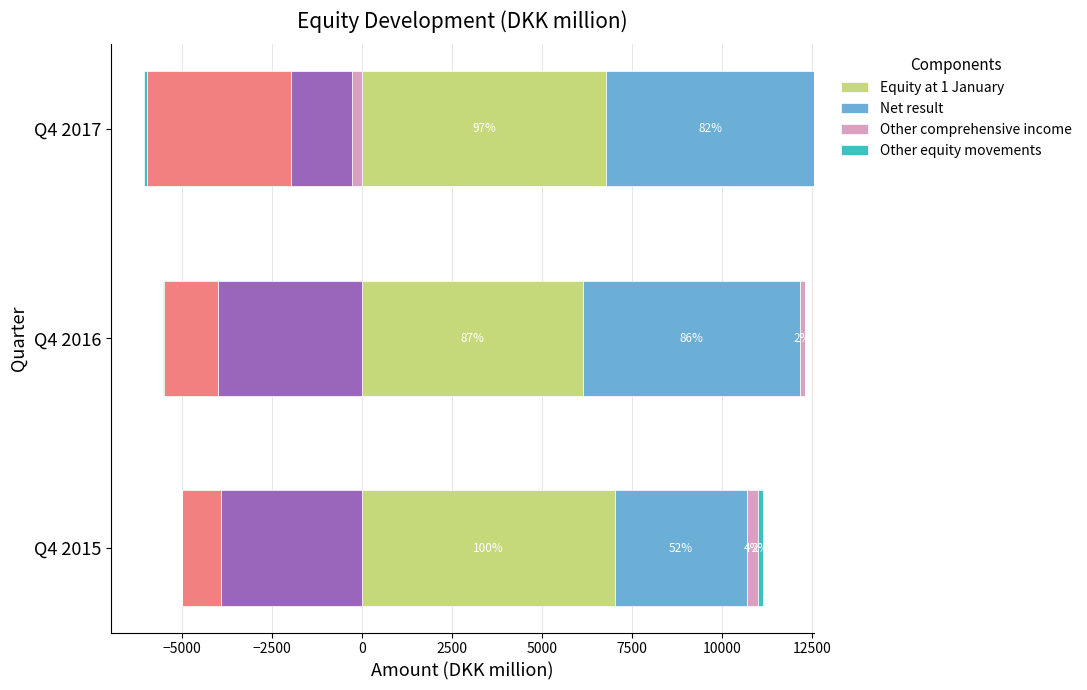

Does the chart contain any negative values?

No